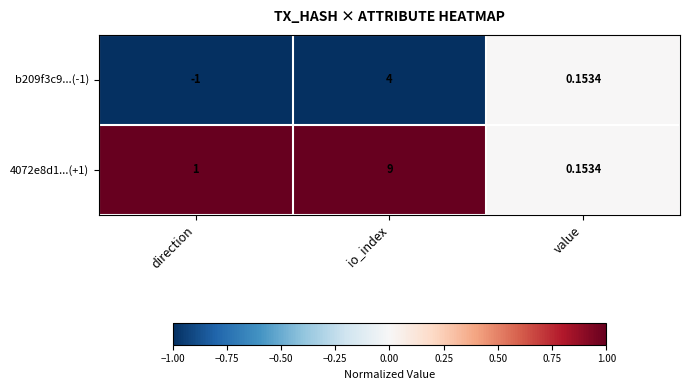

List the labels in order of 4072e8d1...(+1) value, smallest first.

value, direction, io_index